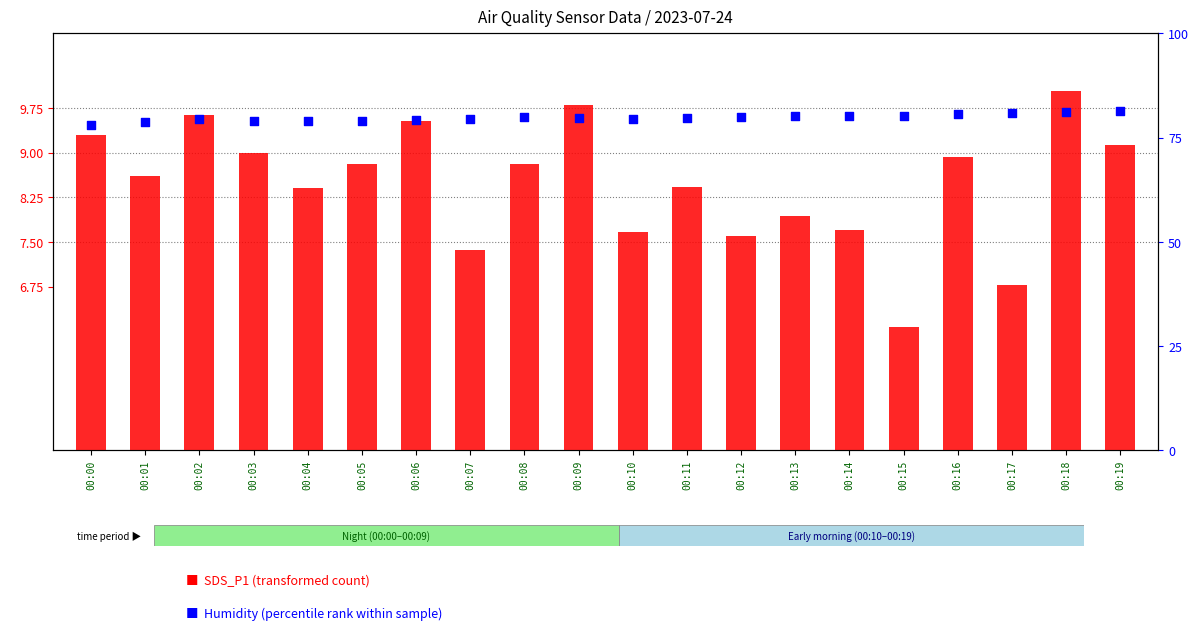

What is the total value across all series at 00:15?

86.2